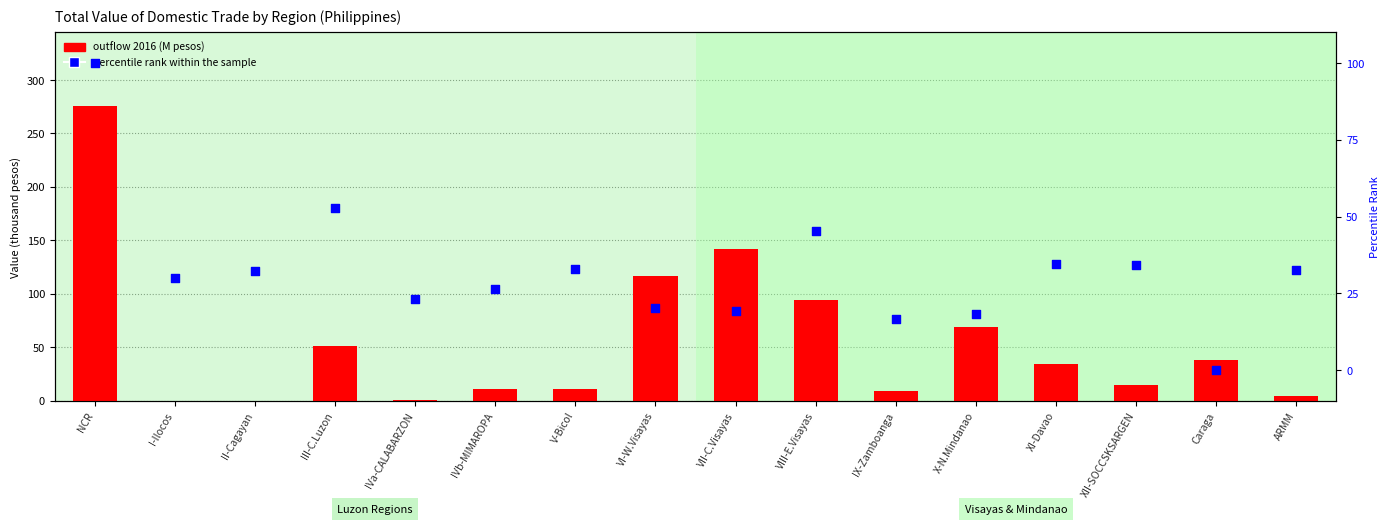

Which series has the largest Y range (max minus min)?

outflow 2016